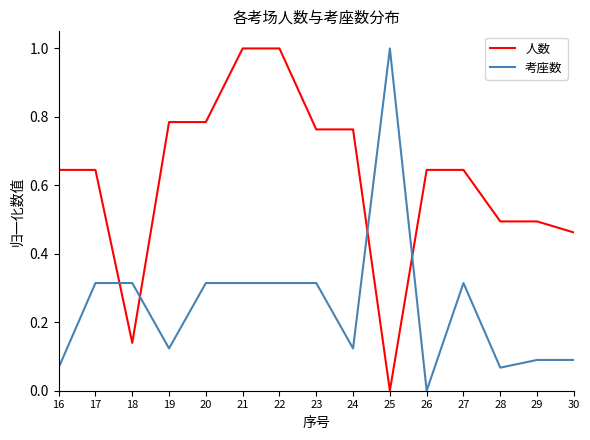

What is the spread (max minus min) of values at 30?

0.4